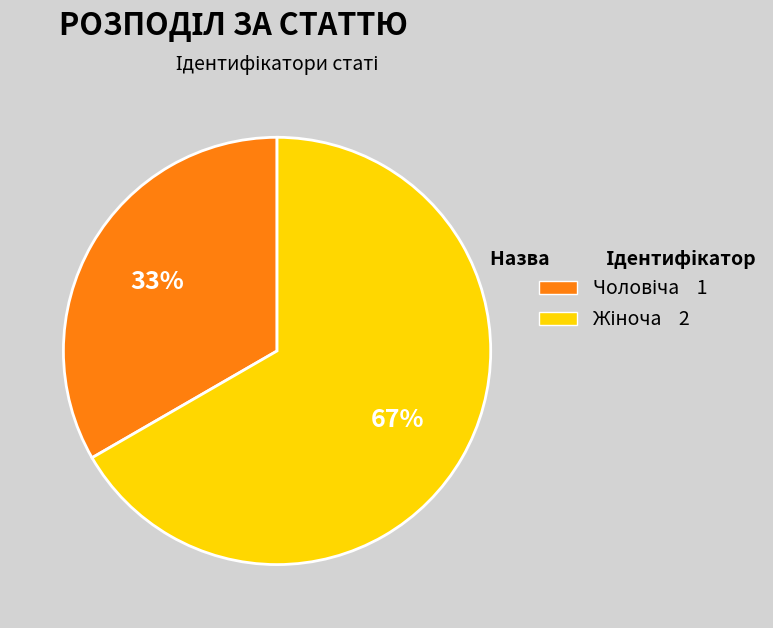

Is there any slice that represents more than half of the pie?

Yes